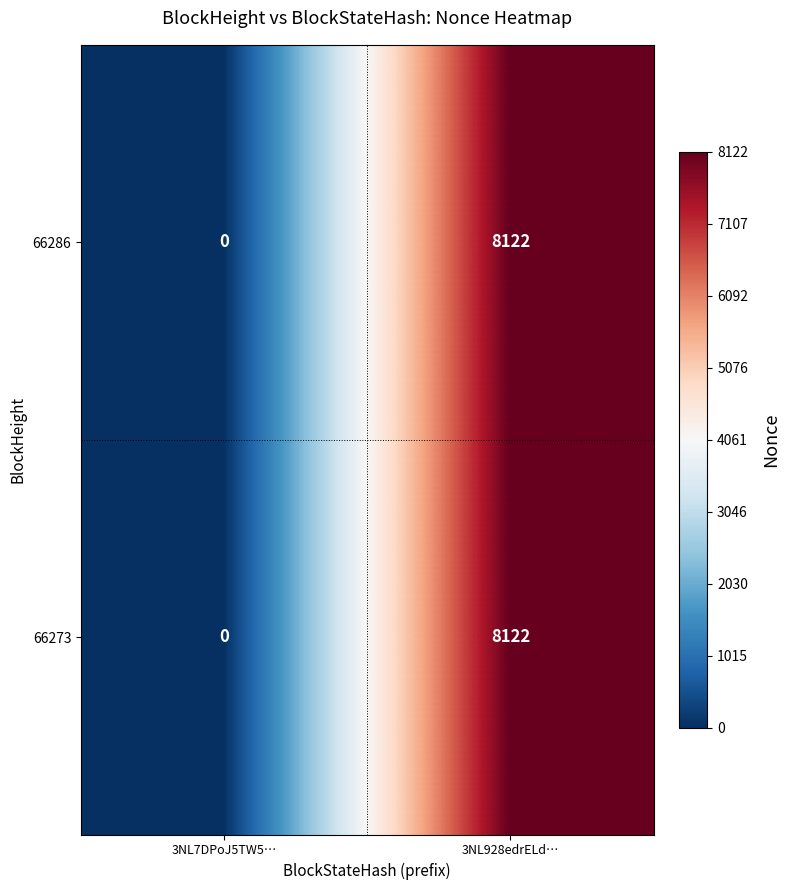

Reading right to left, list all the values displayed in this chart.

66286: 8122	0
66273: 8122	0